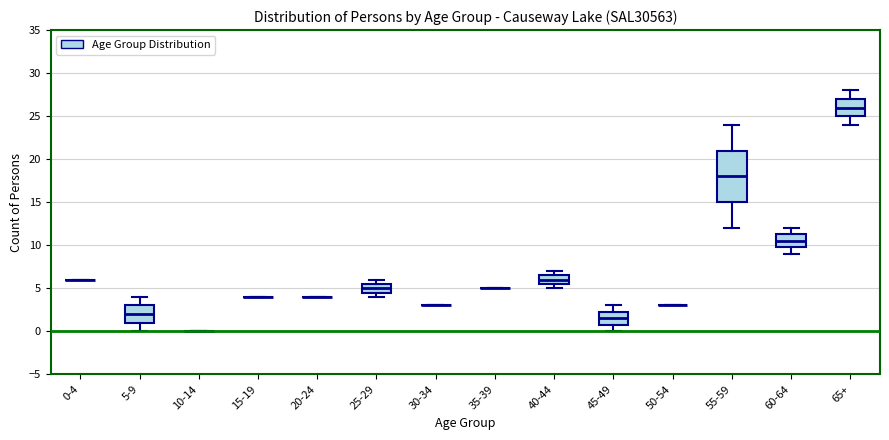

Which box is the tallest, from its lower edge to its upper edge?

55-59